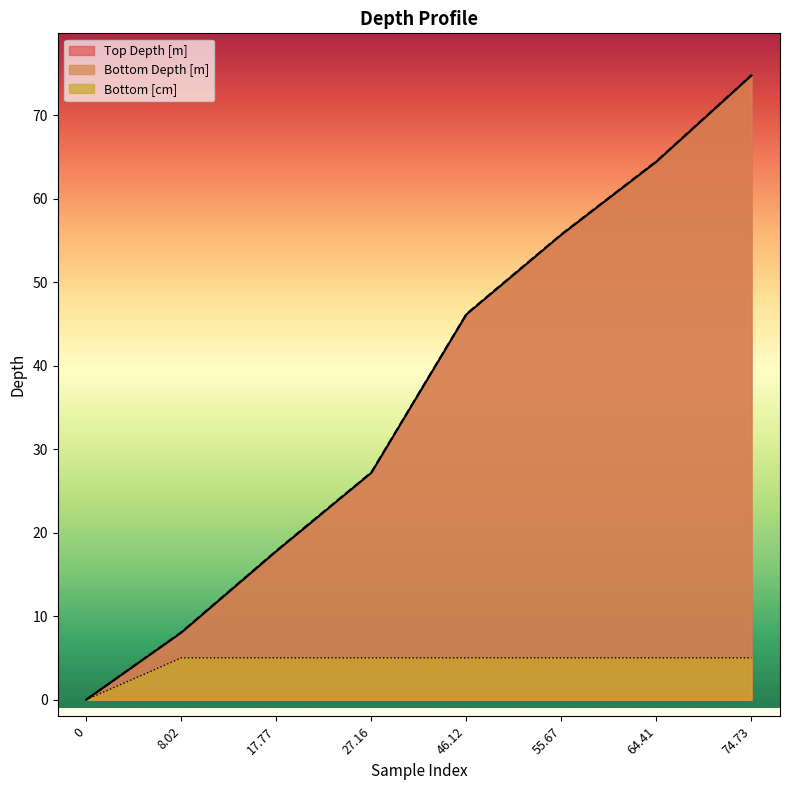

Is it true that Top Depth [m] equals 6.1 at 17.77?

False